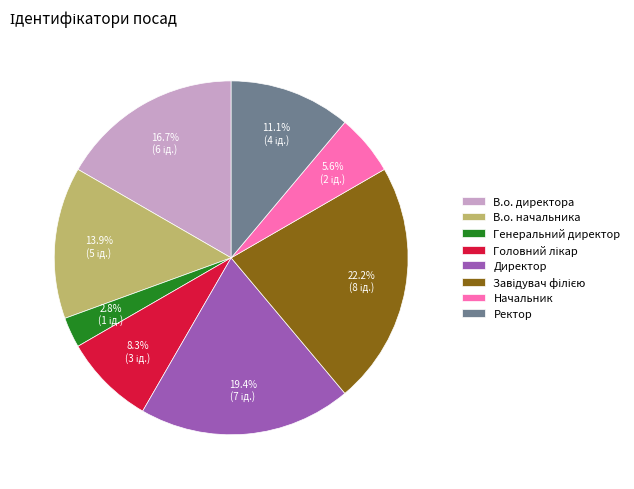

What percentage is NOT represented by Начальник?

94.4%